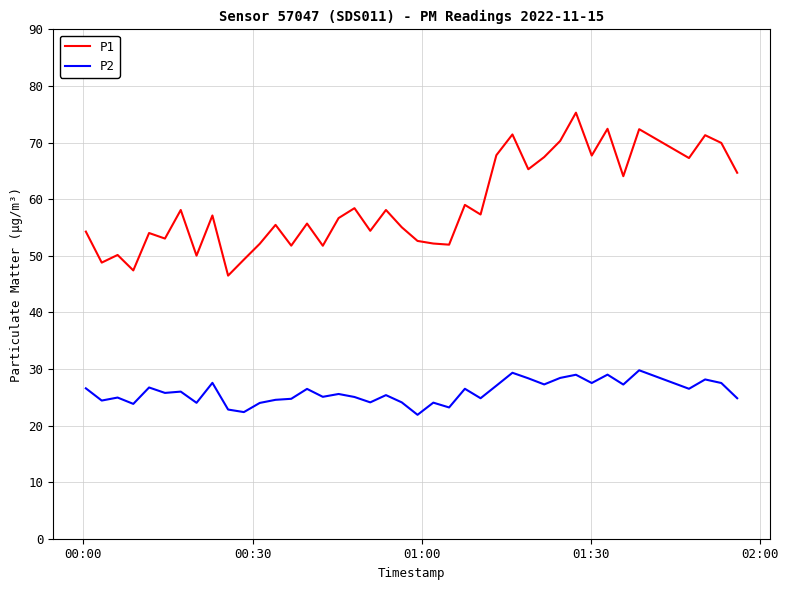

List the series in order of their overall mean, highest first.

P1, P2